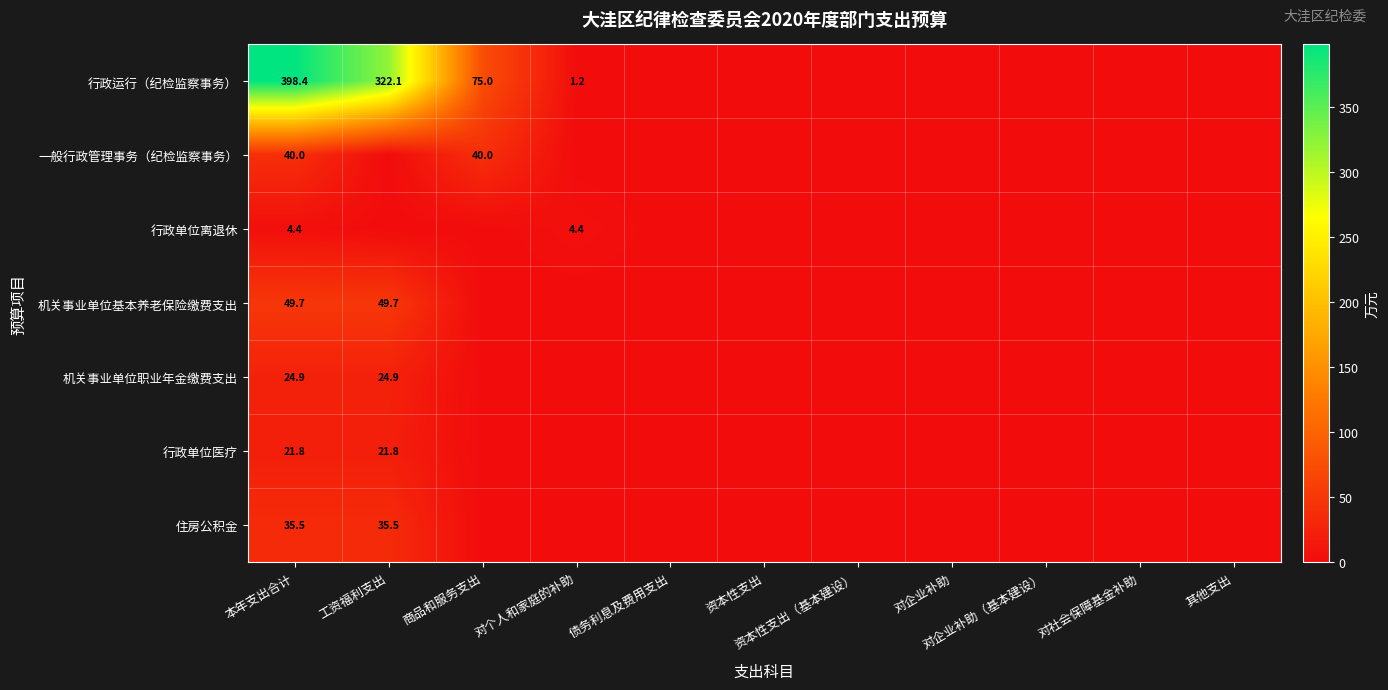

Is it true that 行政单位医疗 equals 21.8 at 工资福利支出?

True